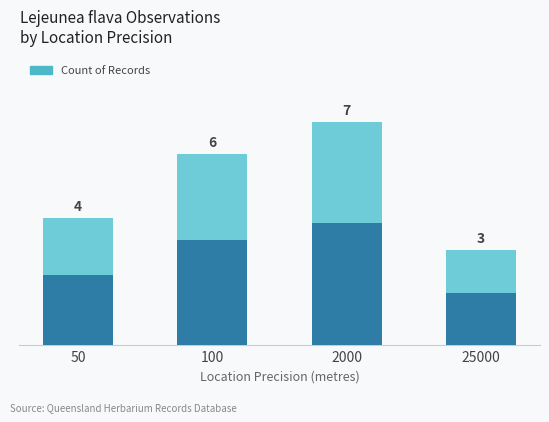

How many bars are there in total?

4